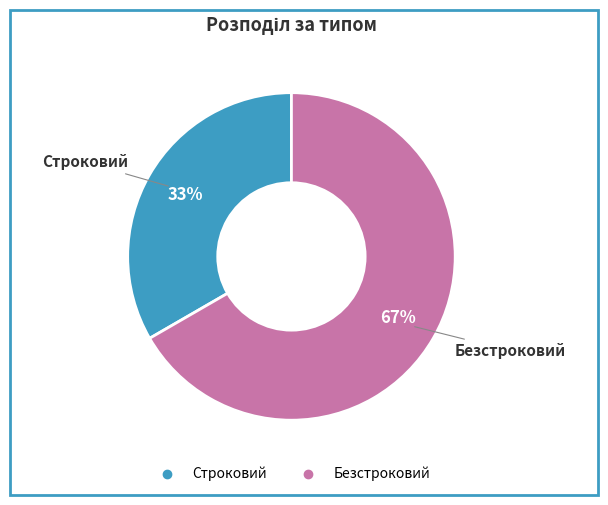

To the nearest percent, what is the combined percentage of Строковий and Безстроковий?

100%